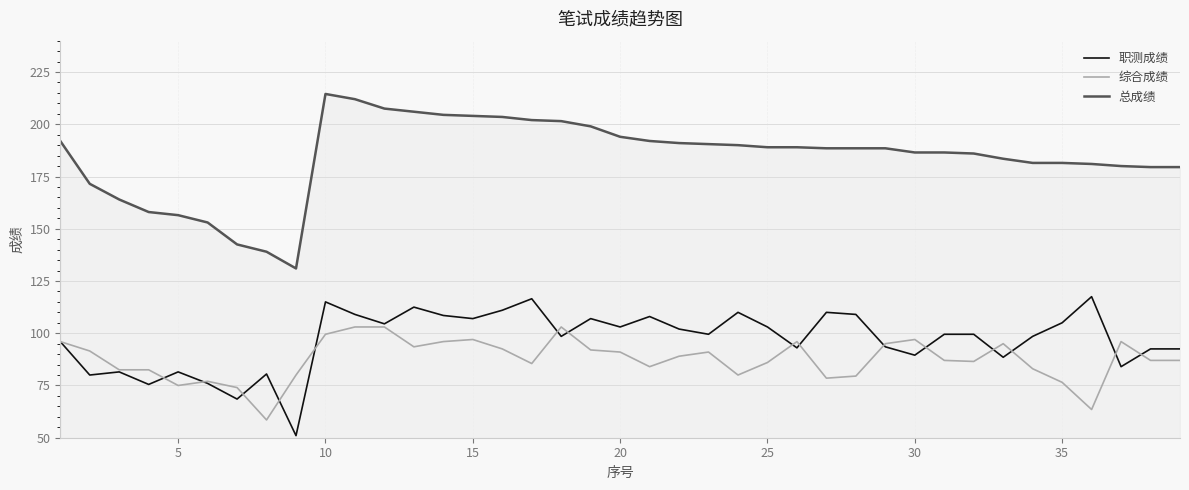

What is the greatest value displayed?

214.5